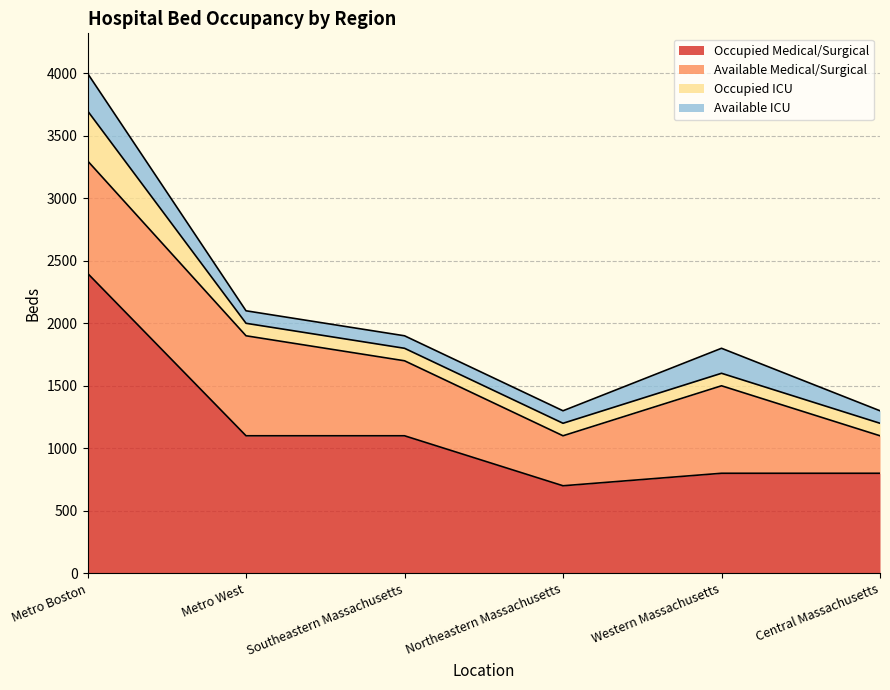

True or false: Occupied ICU and Available ICU cross at least once.

False